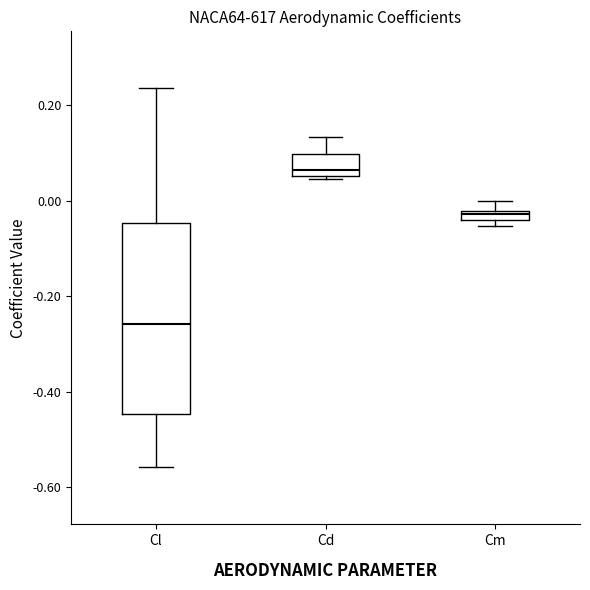

Comparing the boxes themselves (not the whiskers), which one is the tallest?

Cl